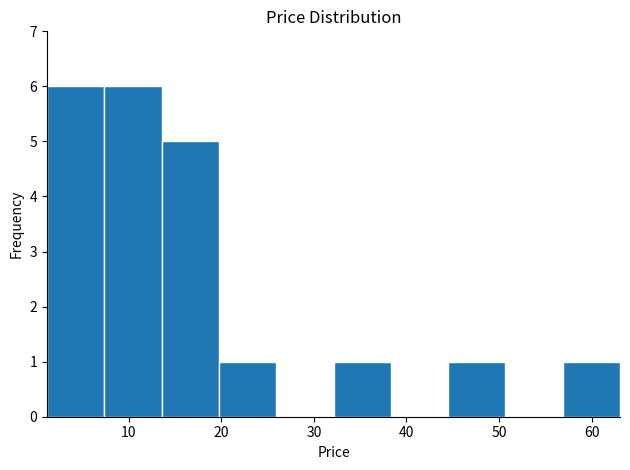

Reading left to right, transcribe this chart: for each bar, give the range it covers on the x-axis and its height. Neither the bar edges nor the heights are printed on the chart, so give them approximately, as read against the axes.

1 to 7: 6
7 to 14: 6
14 to 20: 5
20 to 26: 1
26 to 32: 0
32 to 38: 1
38 to 44: 0
44 to 51: 1
51 to 57: 0
57 to 63: 1